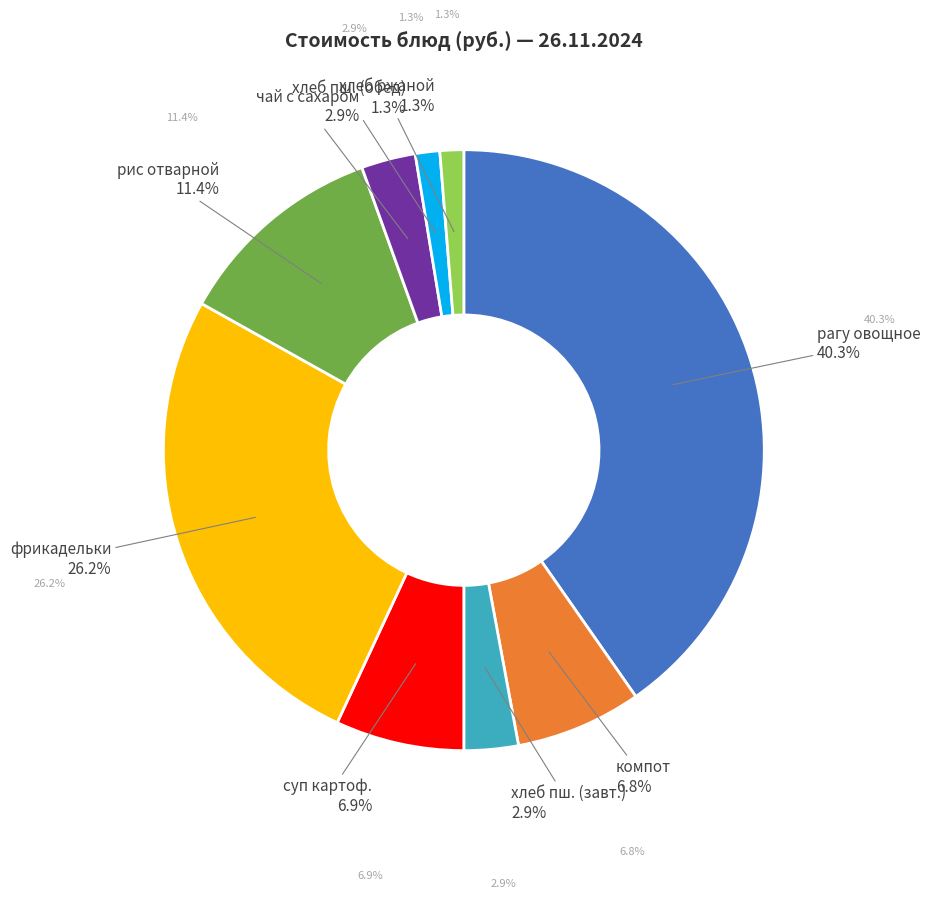

To the nearest percent, what is the difference between the largest and smallest slice percentages?

39%